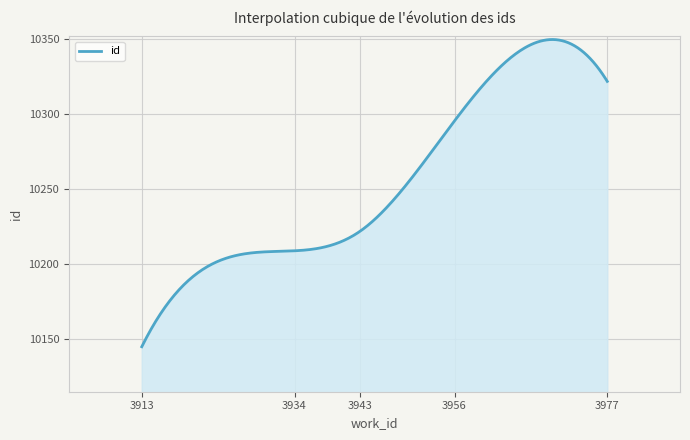

What is the minimum value shown in the chart?

10145.0